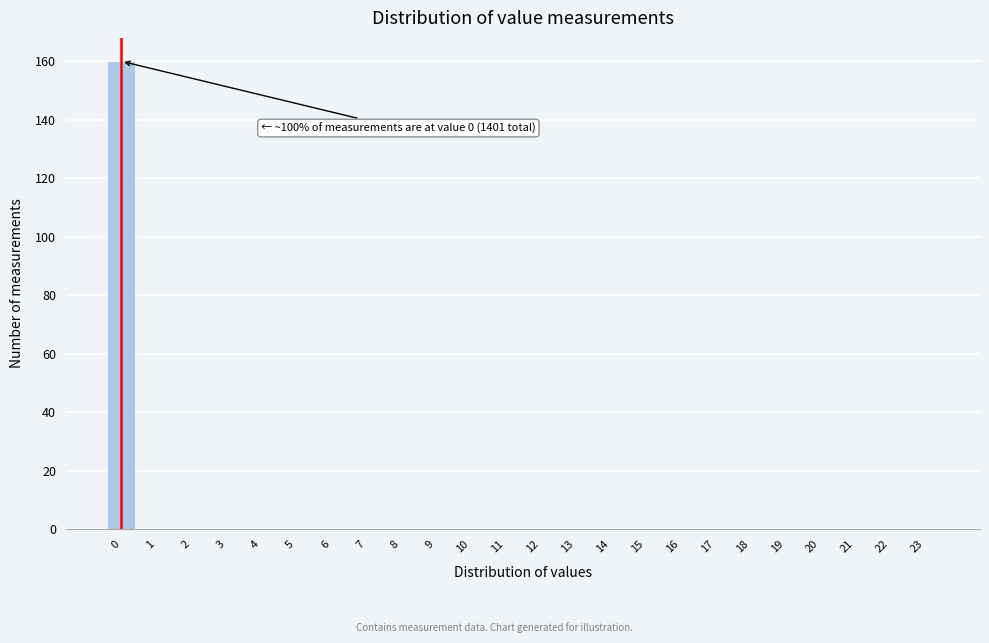

Reading left to right, list all the values displayed in this chart.

0=160	1=0	2=0	3=0	4=0	5=0	6=0	7=0	8=0	9=0	10=0	11=0	12=0	13=0	14=0	15=0	16=0	17=0	18=0	19=0	20=0	21=0	22=0	23=0